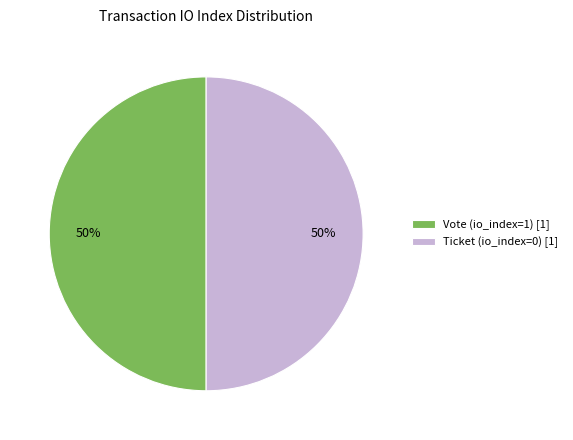

Do Ticket (io_index=0) [1] and Vote (io_index=1) [1] together represent more than half of the pie?

Yes